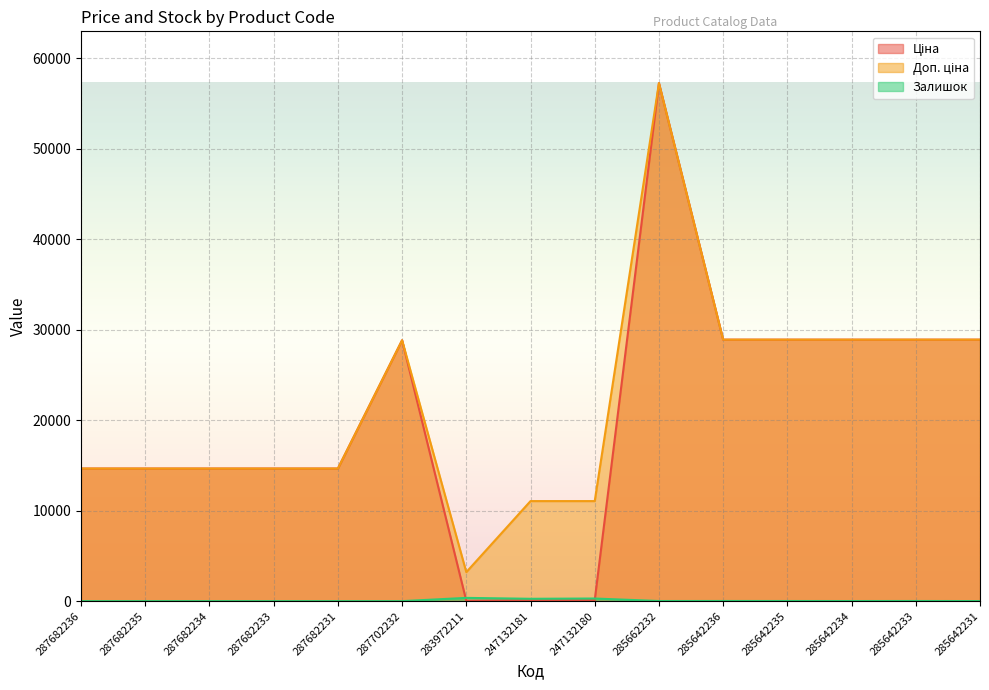

At which category does Доп. ціна reach its first local peak?

287702232